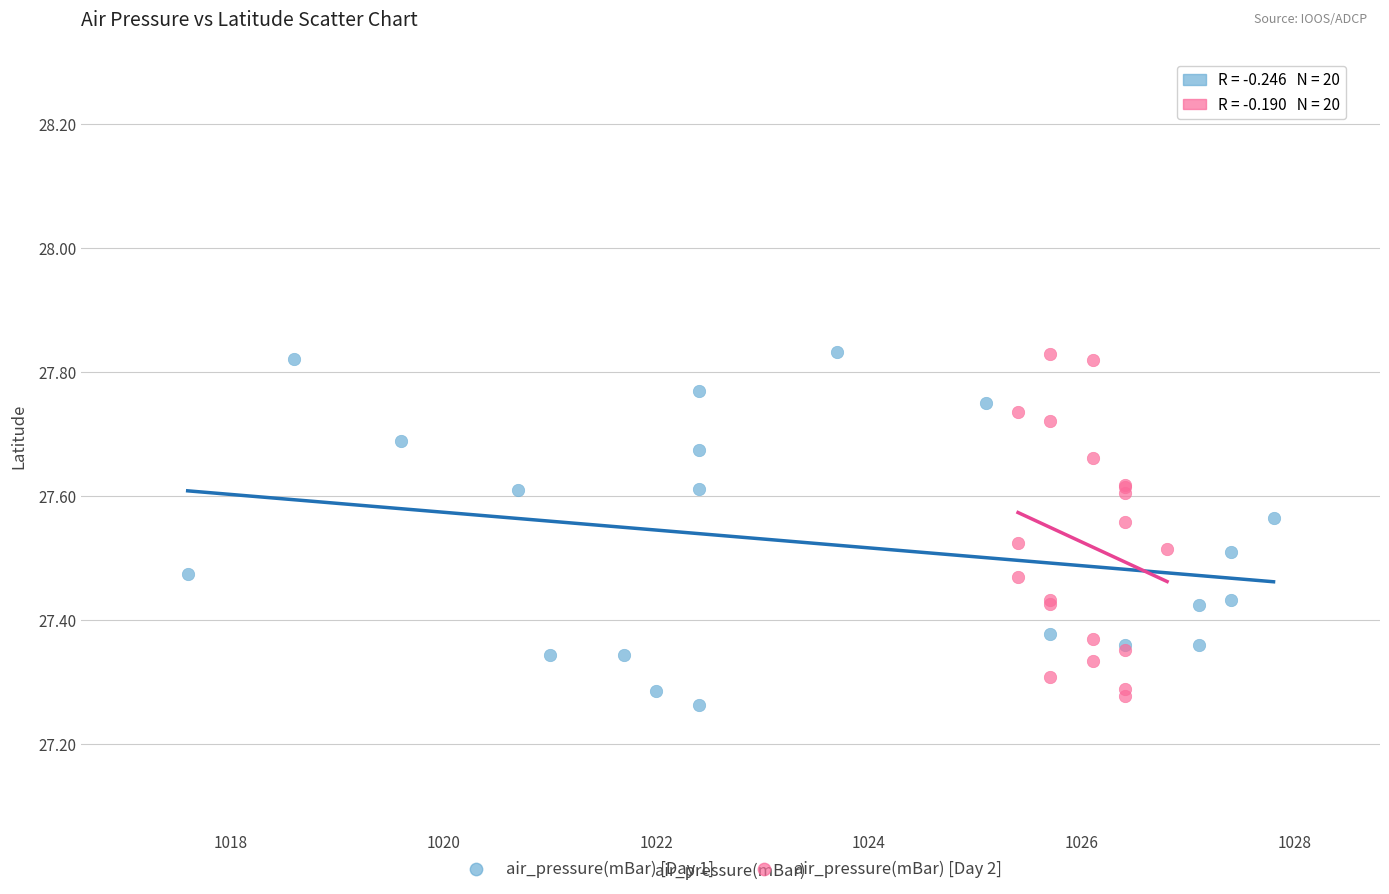

What are all the series names shown in the legend?

air_pressure(mBar) [Day 1], air_pressure(mBar) [Day 2]